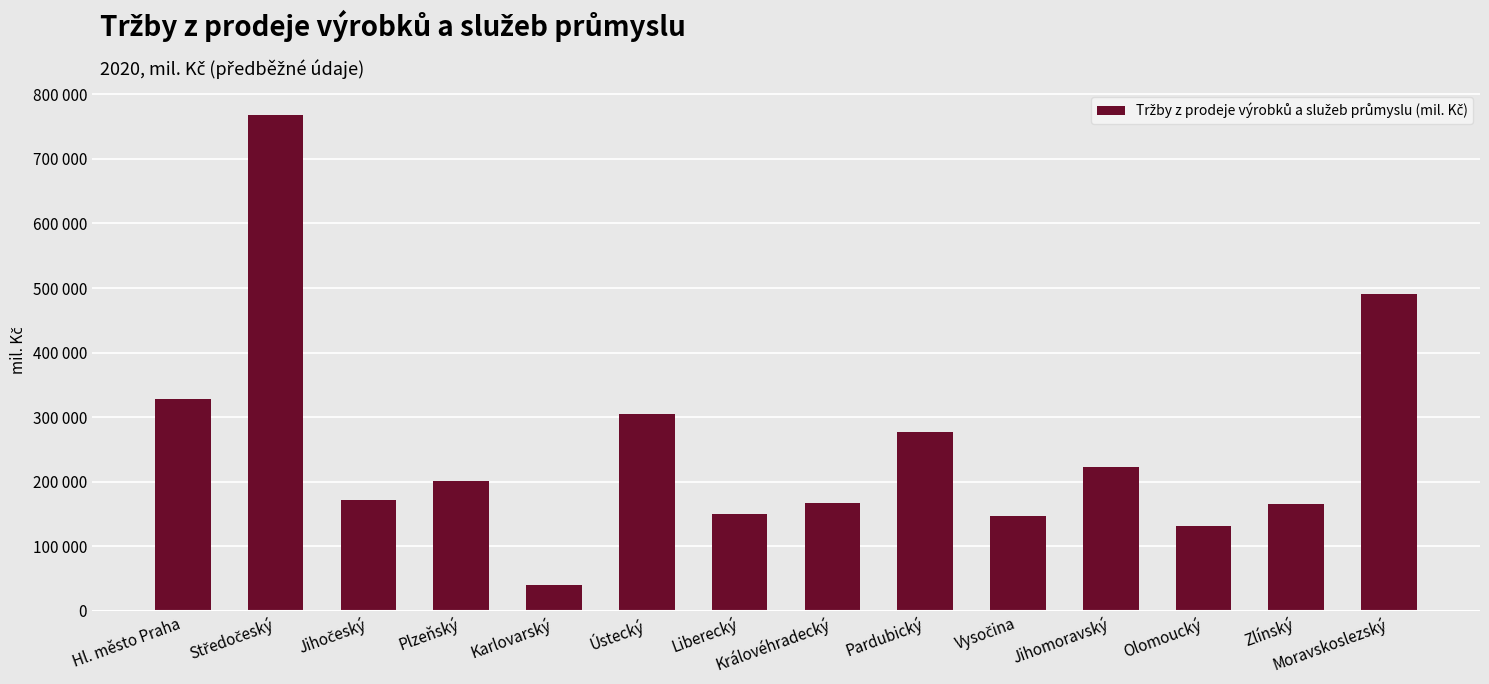

What is the value of the 4th bar from the left?

201623.4